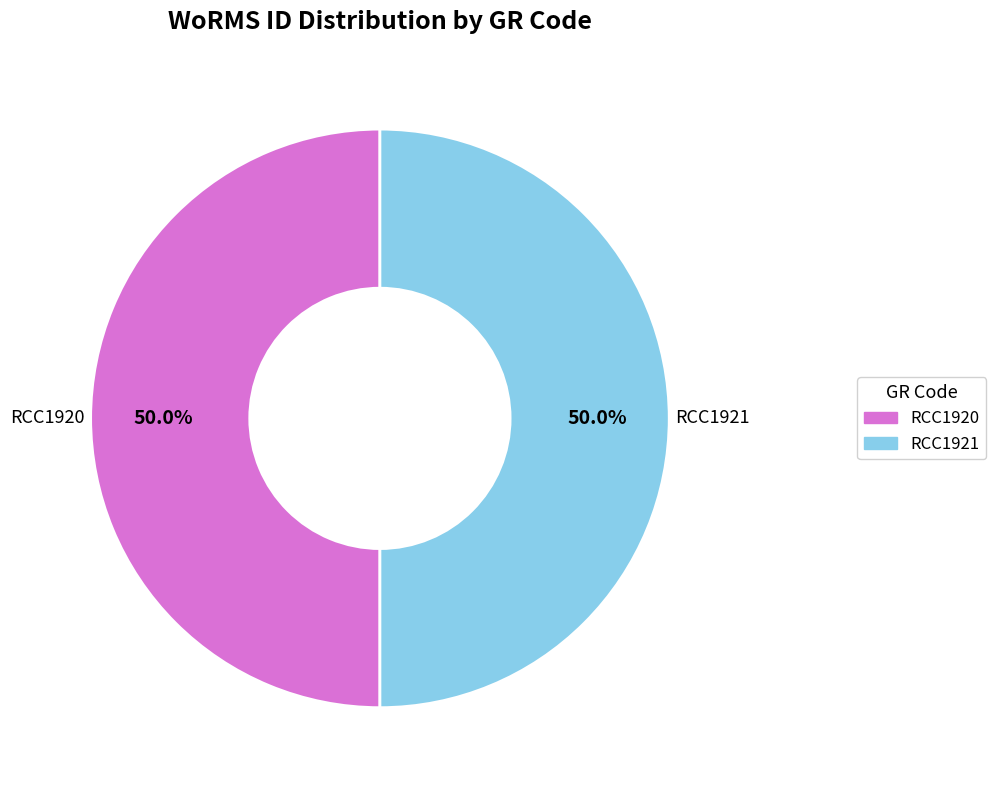

Combined, do RCC1921 and RCC1920 account for over 50%?

Yes